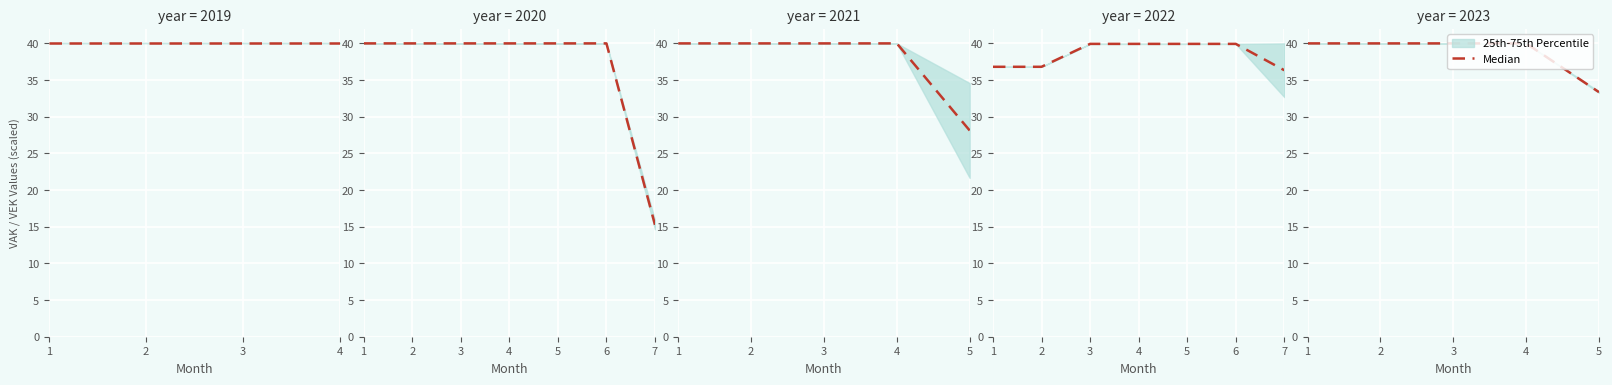

Read the value at 4.

40.0